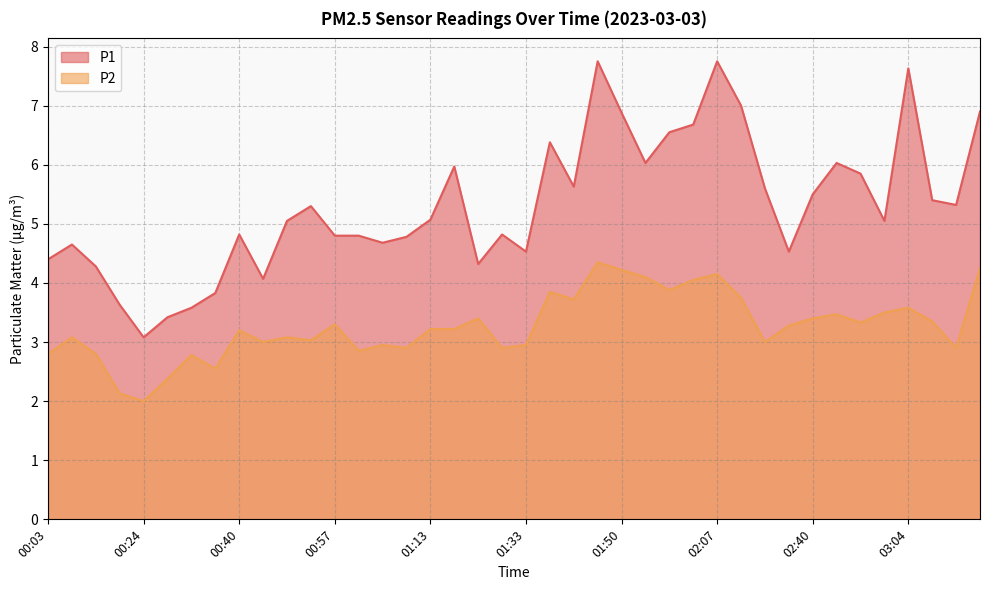

Which series has the widest spread of values?

P1